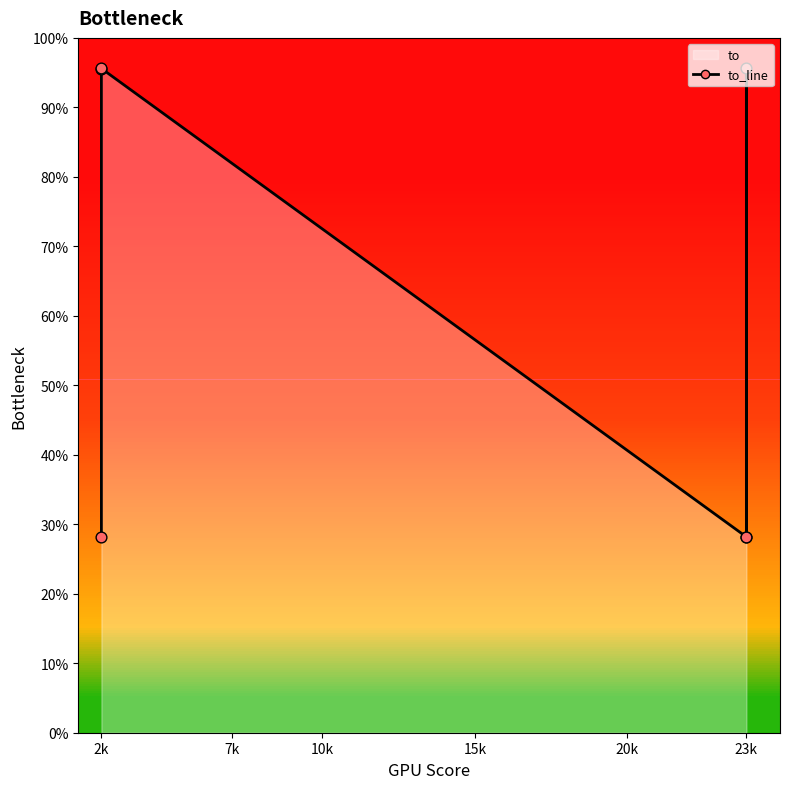

Approximately how many times larger is the value at 2k compared to 23k?

3.4